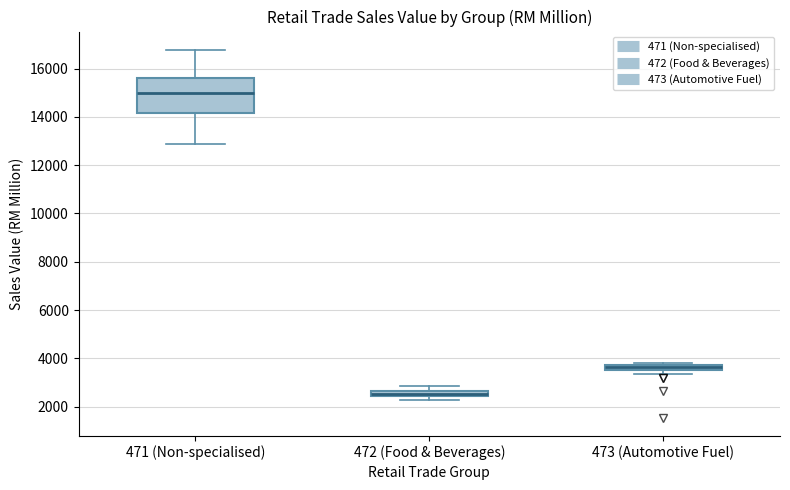

Which box is the tallest, from its lower edge to its upper edge?

471 (Non-specialised)